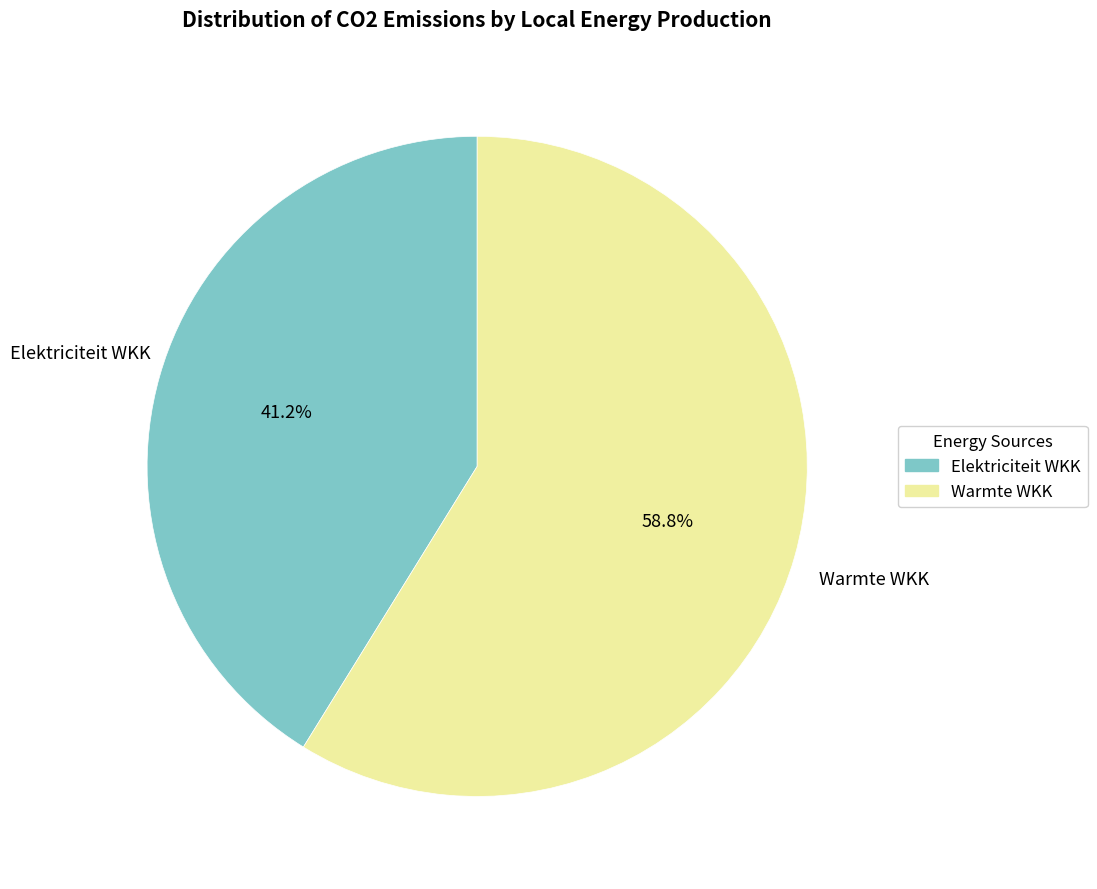

Which slice is the smallest?

Elektriciteit WKK